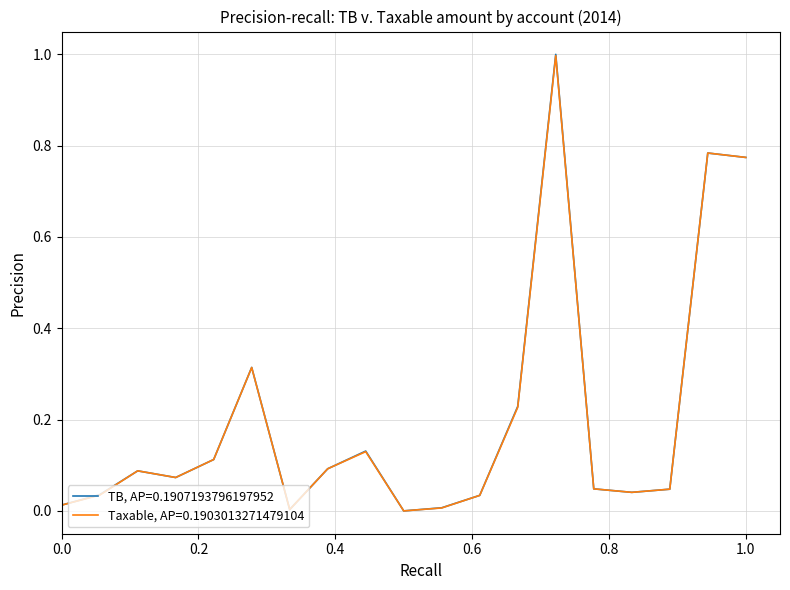

Which series has the largest range (max minus min)?

TB, AP=0.1907193796197952